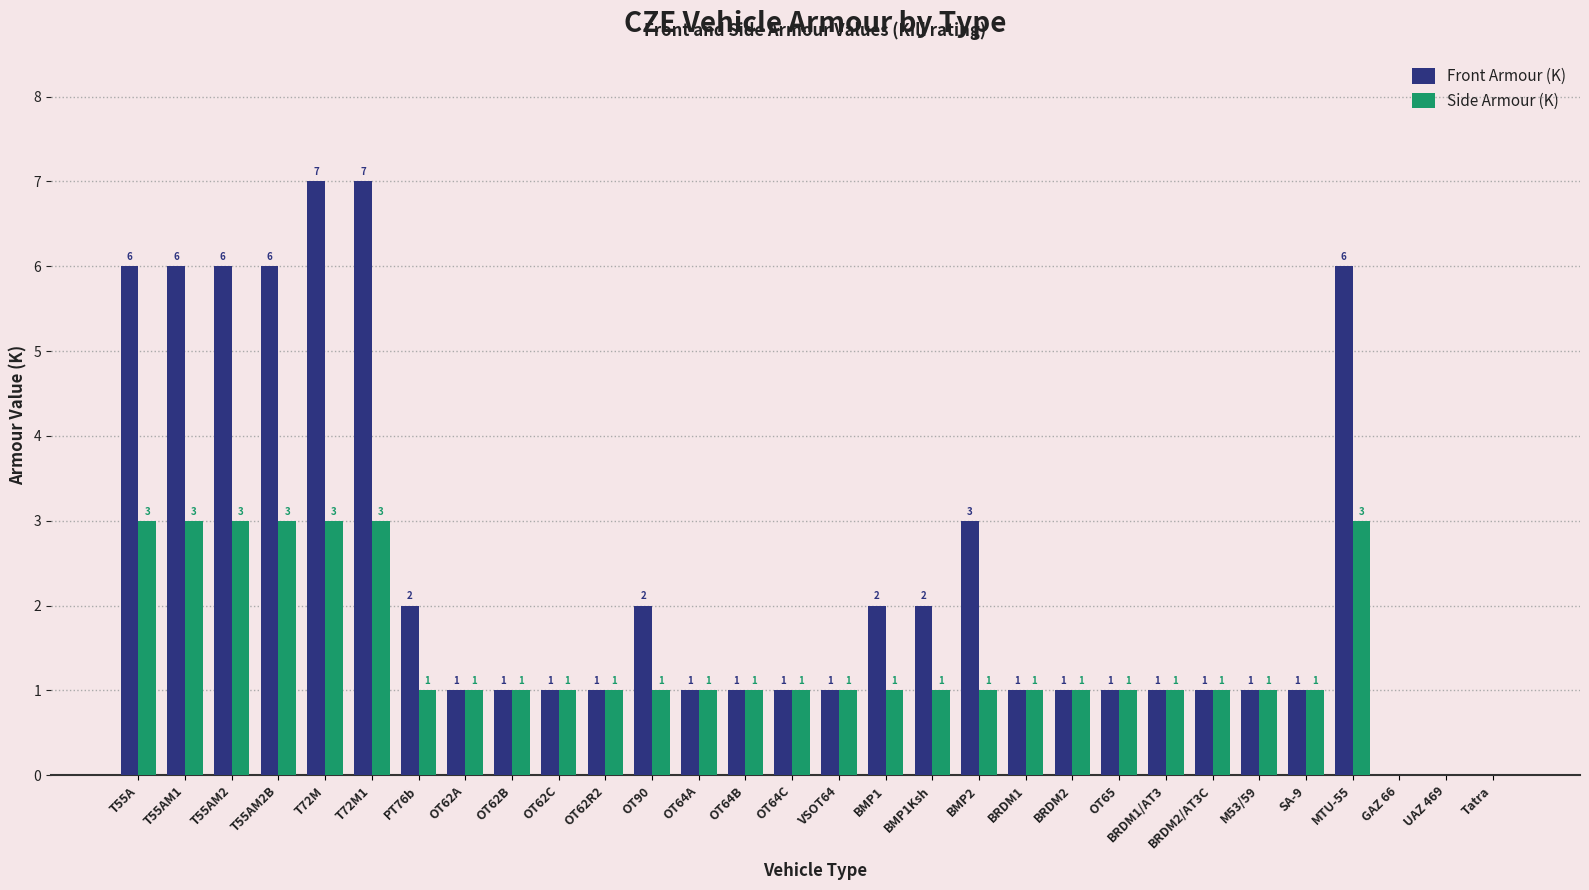

How many groups of bars are there?

30